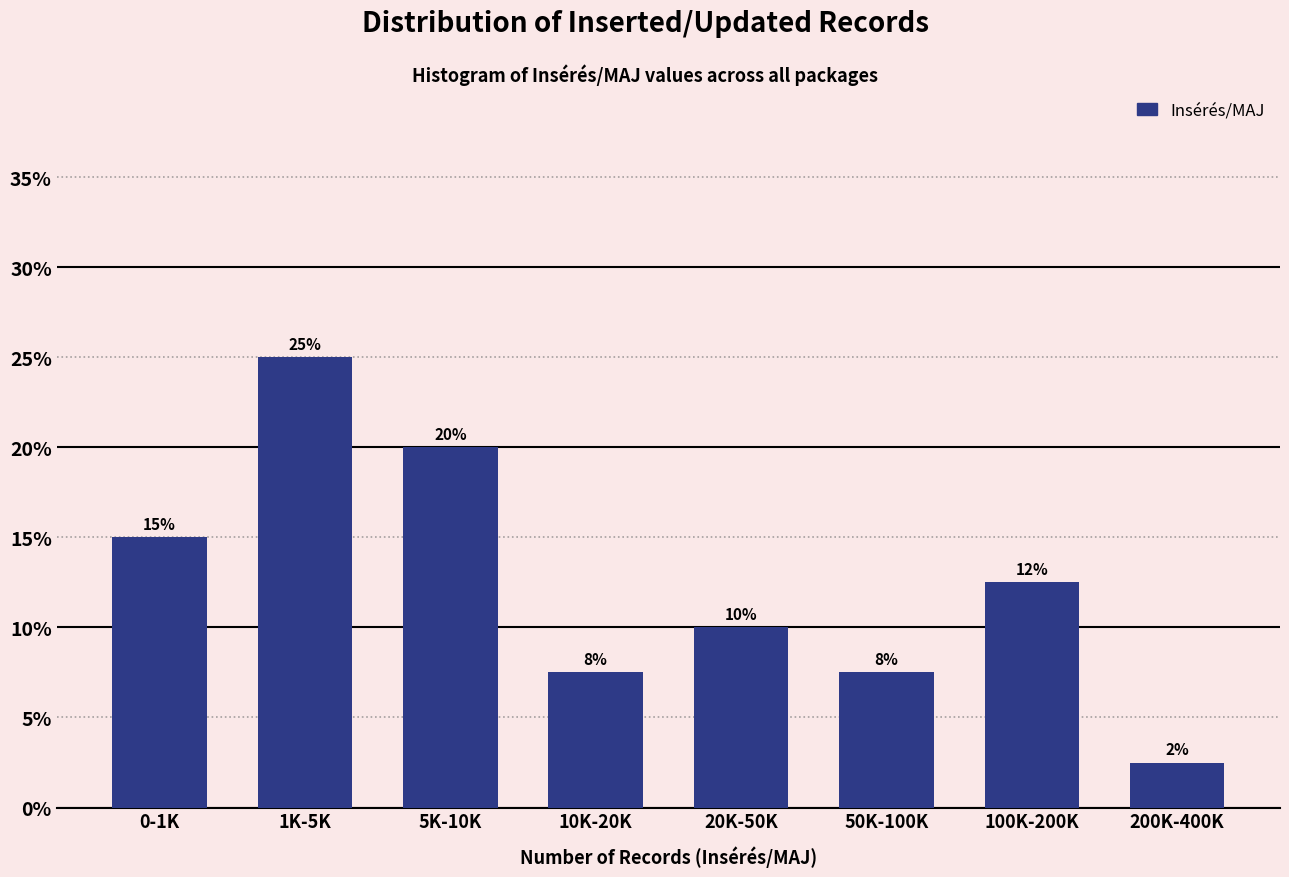

What is the sum of all values?

100.0